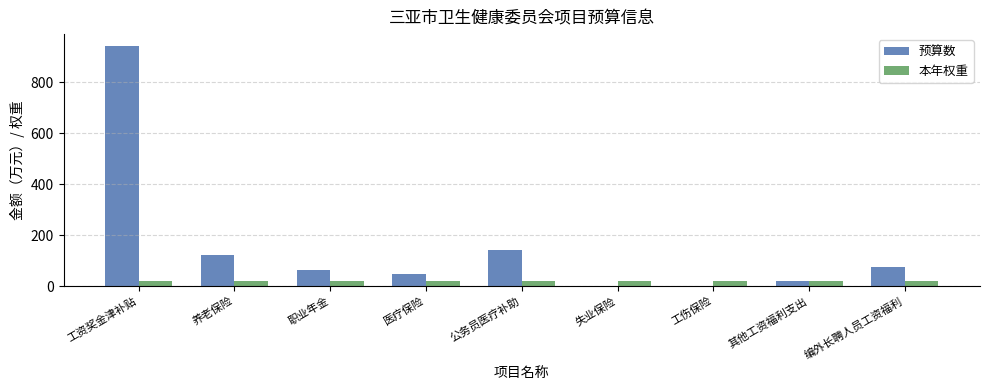

Read the 预算数 value at 工资奖金津补贴.

942.8